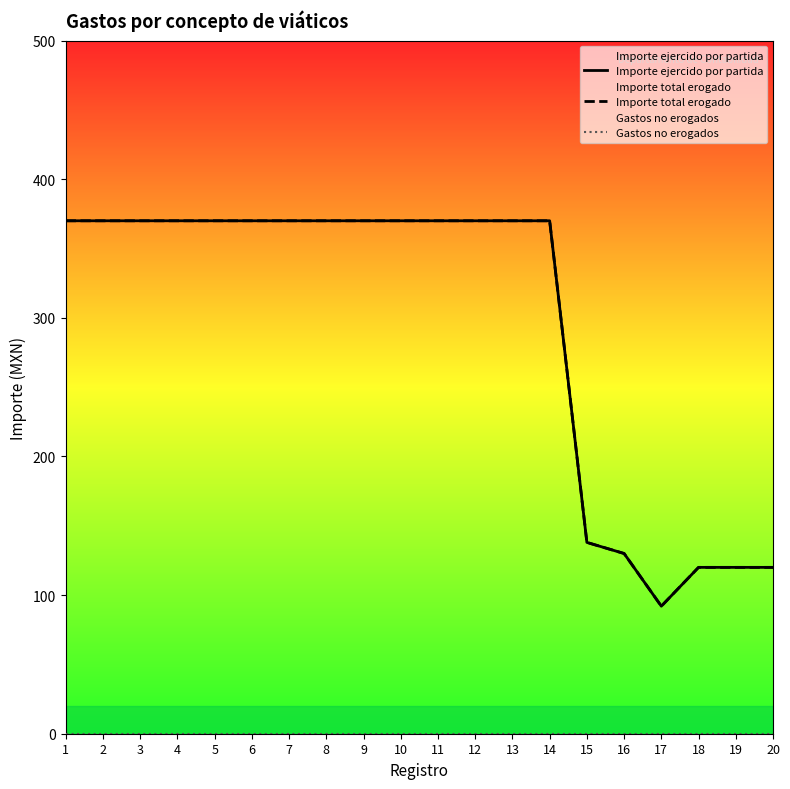

The Importe total erogado series shows 57.3 at 19. True or false?

False